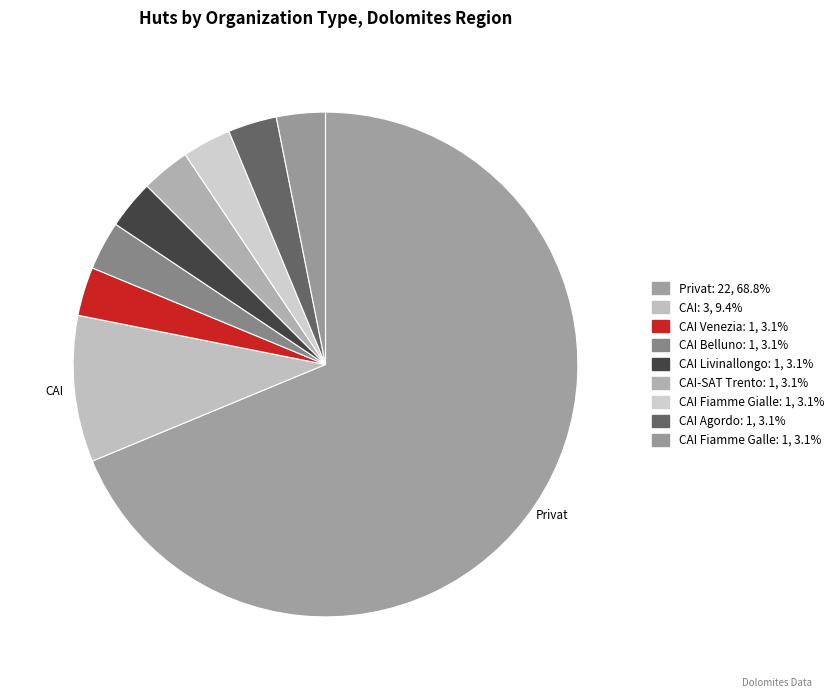

Which category has the biggest portion of the pie?

Privat